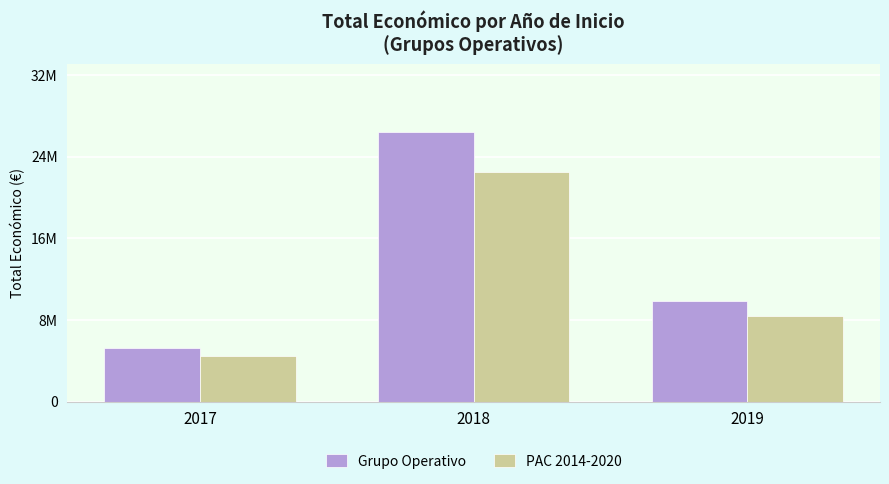

Which series has the largest total across all categories?

Grupo Operativo